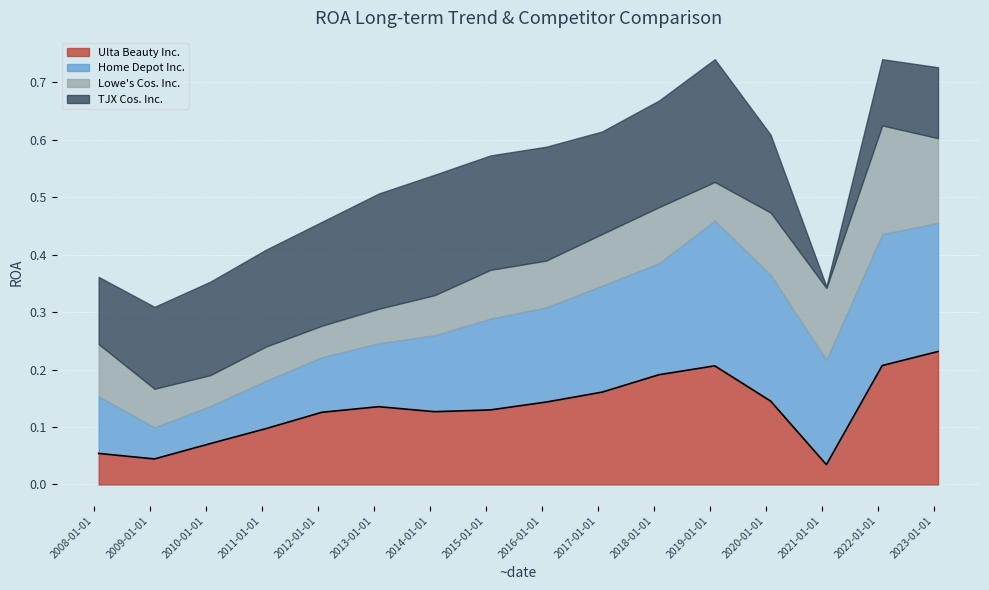

How many lines are shown in the chart?

4